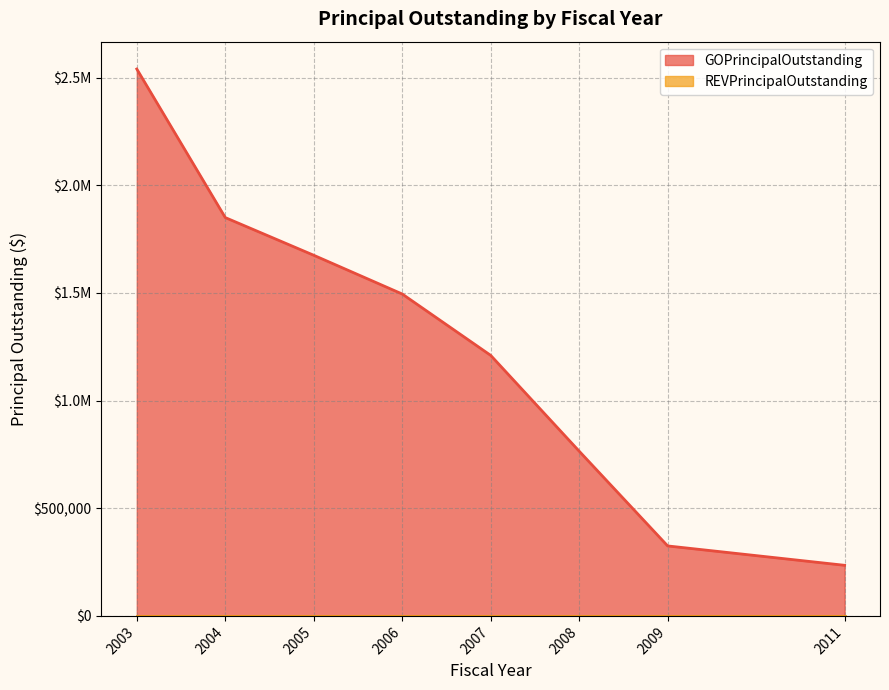

List the labels in order of value, smallest first.

2011, 2009, 2008, 2007, 2006, 2005, 2004, 2003